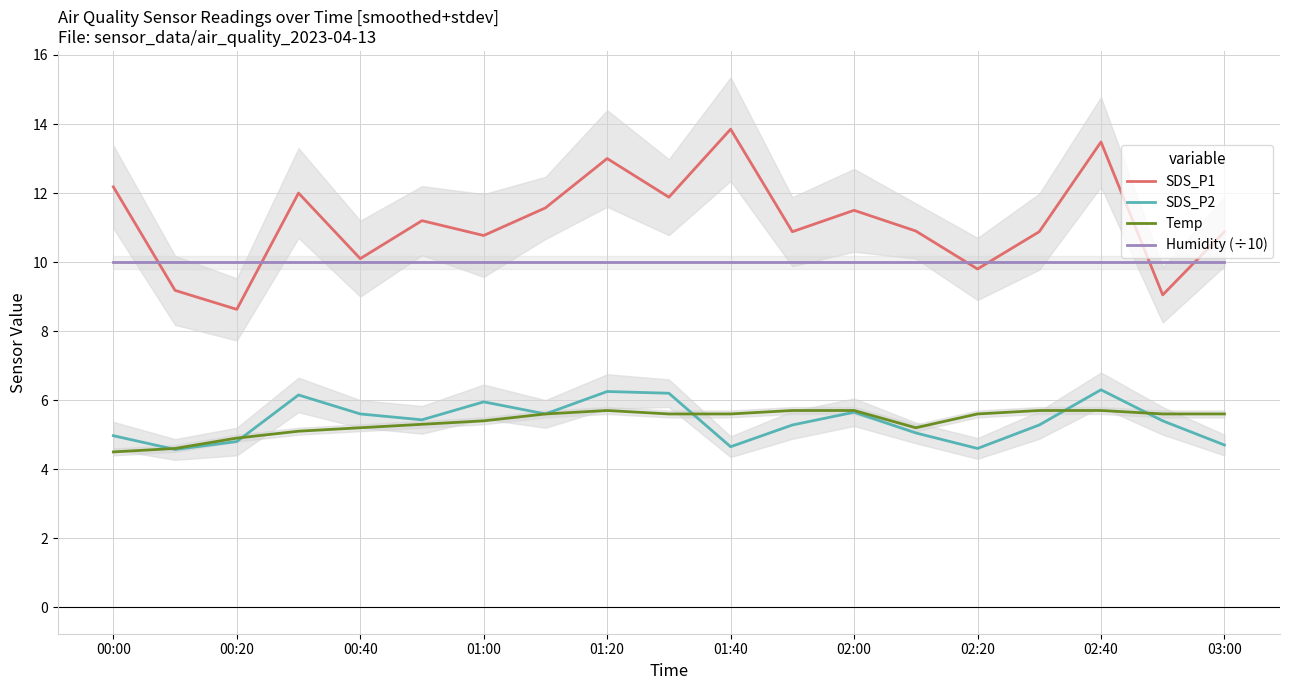

How many lines are shown in the chart?

4